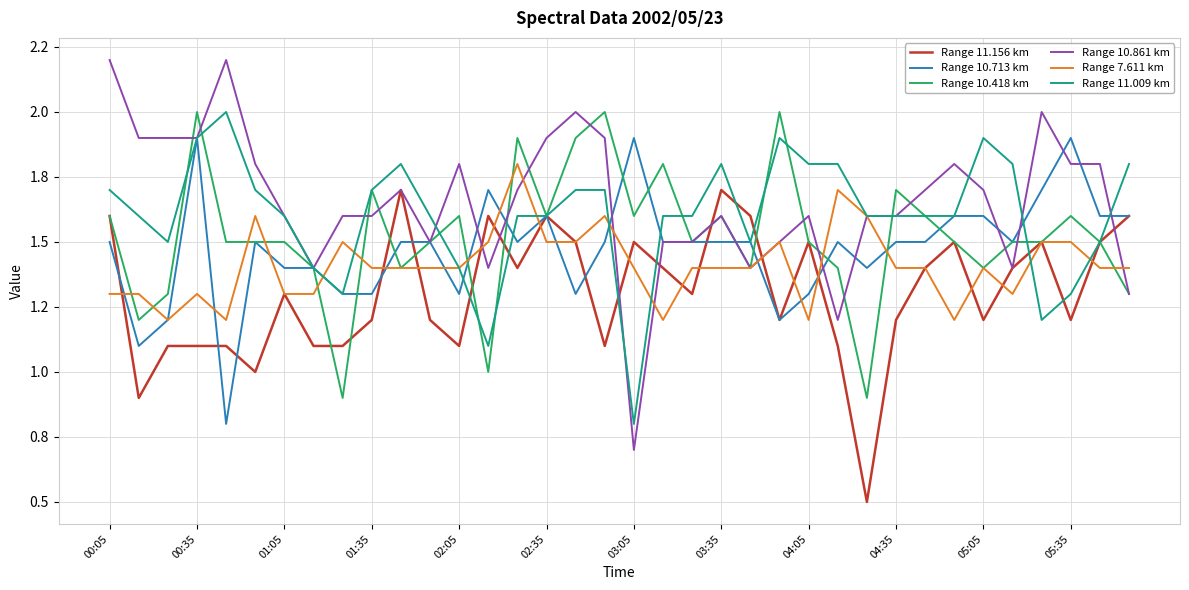

Which series has the largest total across all categories?

Range 10.861 km